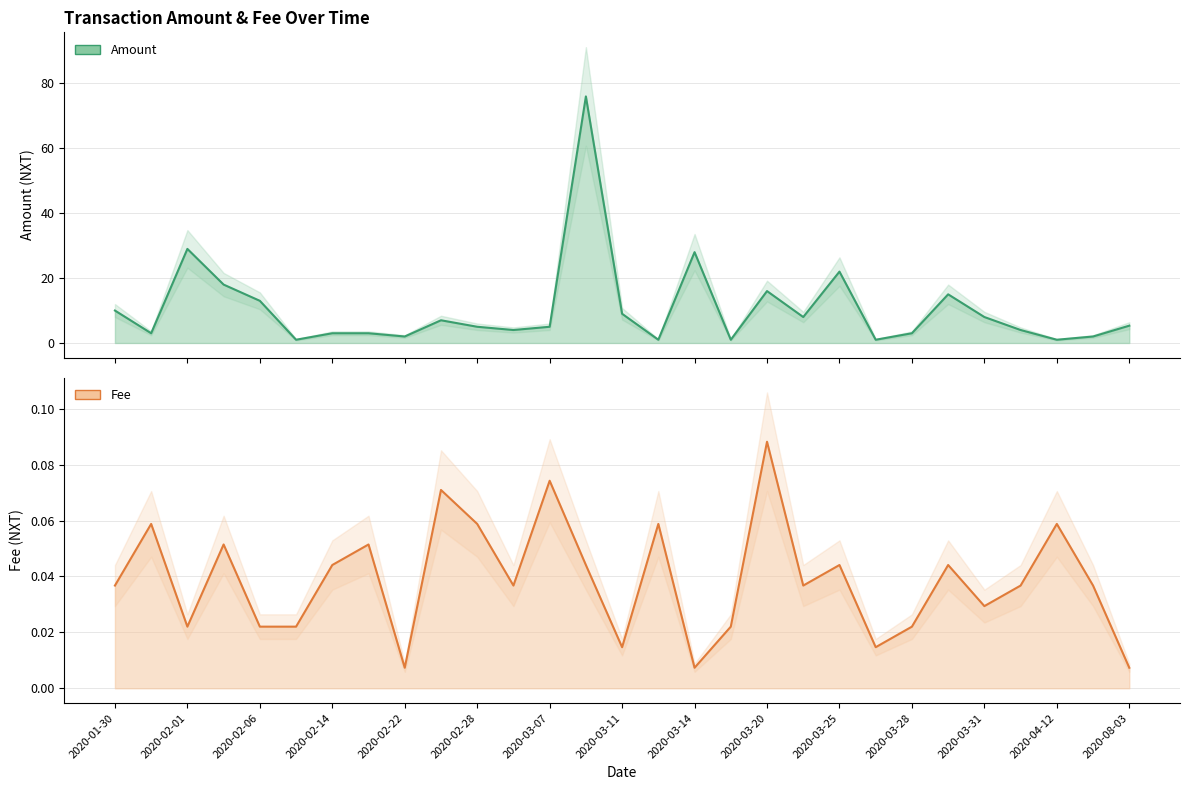

Reading right to left, transcribe all the data shown in this chart.

Amount: 5.3	2.0	1.0	4.0	8.0	15.0	3.0	1.0	22.0	8.0	16.0	1.0	28.0	1.0	9.0	76.0	5.0	4.0	5.0	7.0	2.0	3.0	3.0	1.0	13.0	18.0	29.0	3.0	10.0
Fee: 0.0	0.0	0.1	0.0	0.0	0.0	0.0	0.0	0.0	0.0	0.1	0.0	0.0	0.1	0.0	0.0	0.1	0.0	0.1	0.1	0.0	0.1	0.0	0.0	0.0	0.1	0.0	0.1	0.0